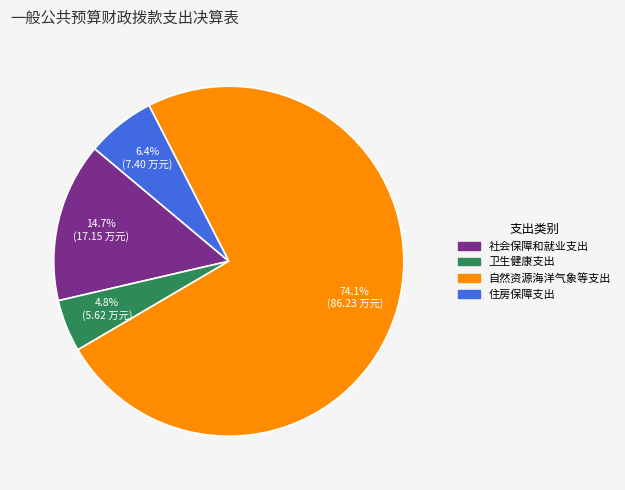

Rank the categories by value from highest to lowest.

自然资源海洋气象等支出, 社会保障和就业支出, 住房保障支出, 卫生健康支出